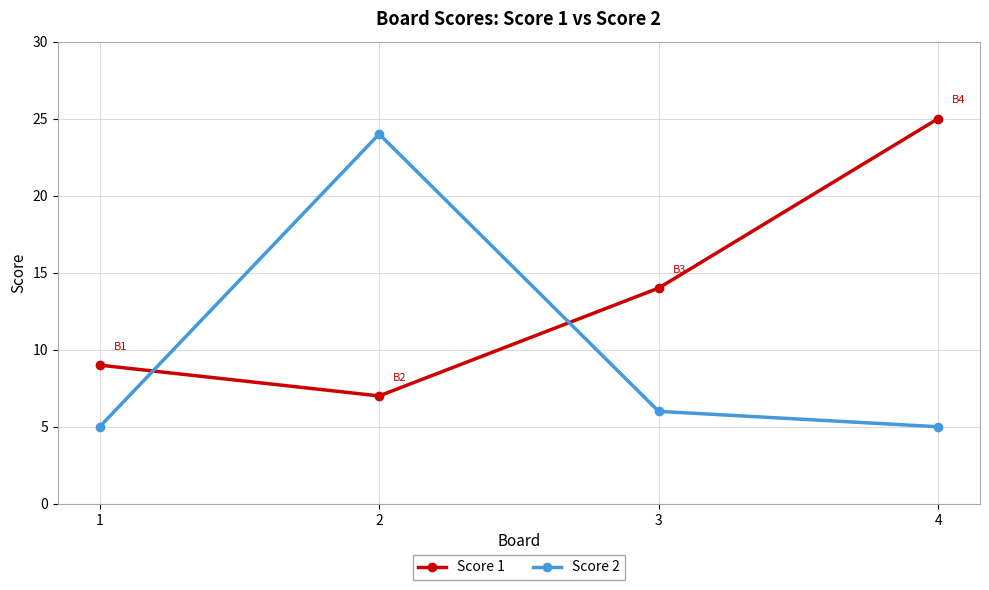

Is it true that Score 1 equals 39 at 4?

False